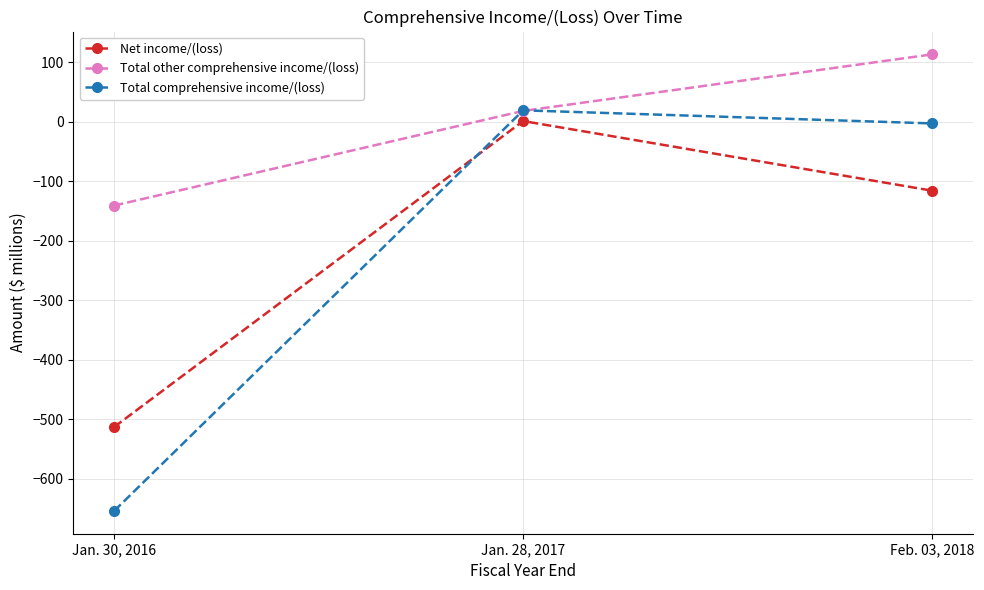

How many categories are shown in the chart?

3